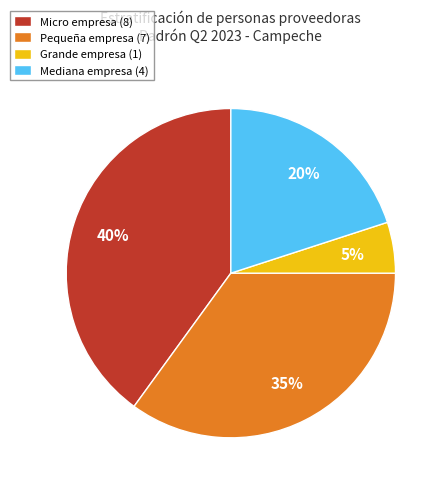

To the nearest percent, what is the combined percentage of Micro empresa (8) and Grande empresa (1)?

45%